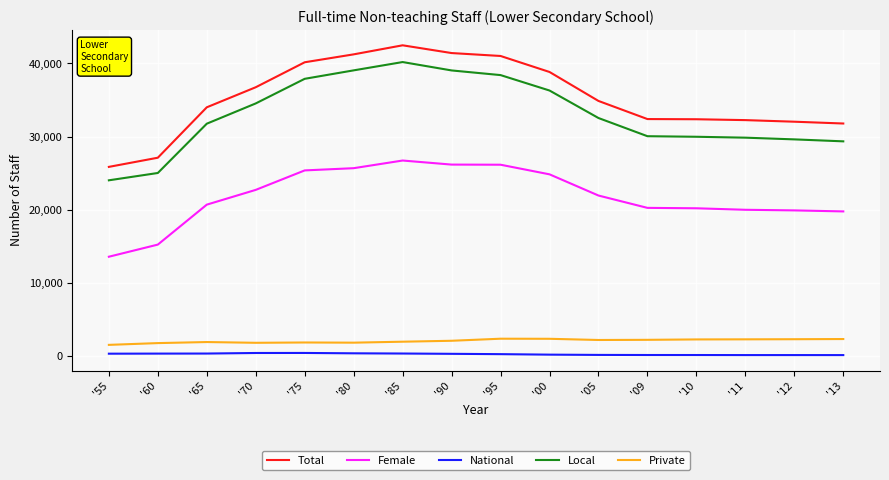

What is the greatest value displayed?

42466